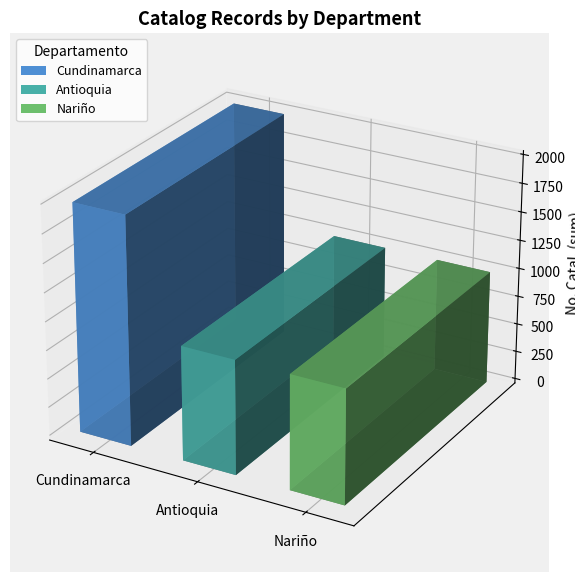

Which has a higher value, Cundinamarca or Cundinamarca?

Cundinamarca